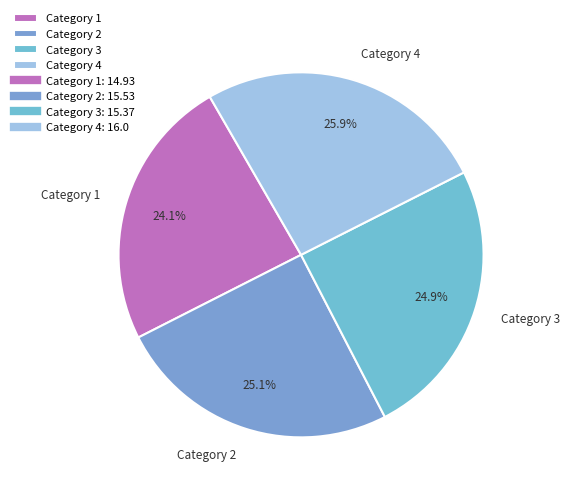

Which slice is the largest?

Category 4